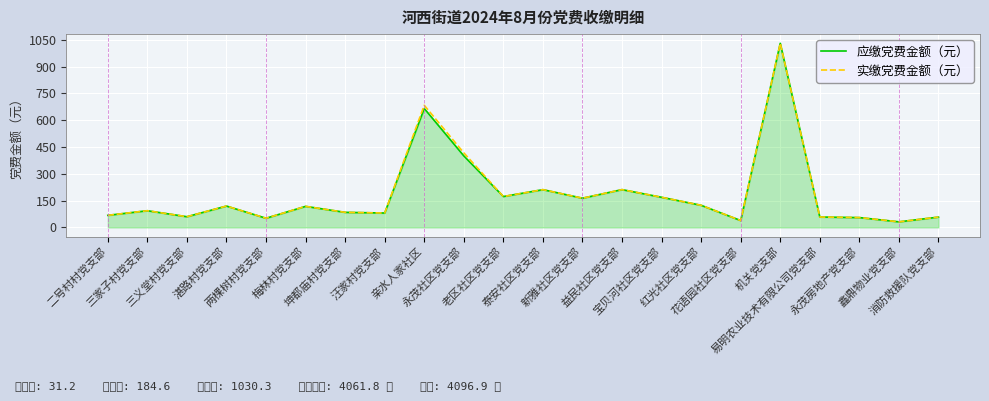

What is the sum of the 实缴党费金额（元） values at 梅林村党支部 and 二号村村党支部?

185.4